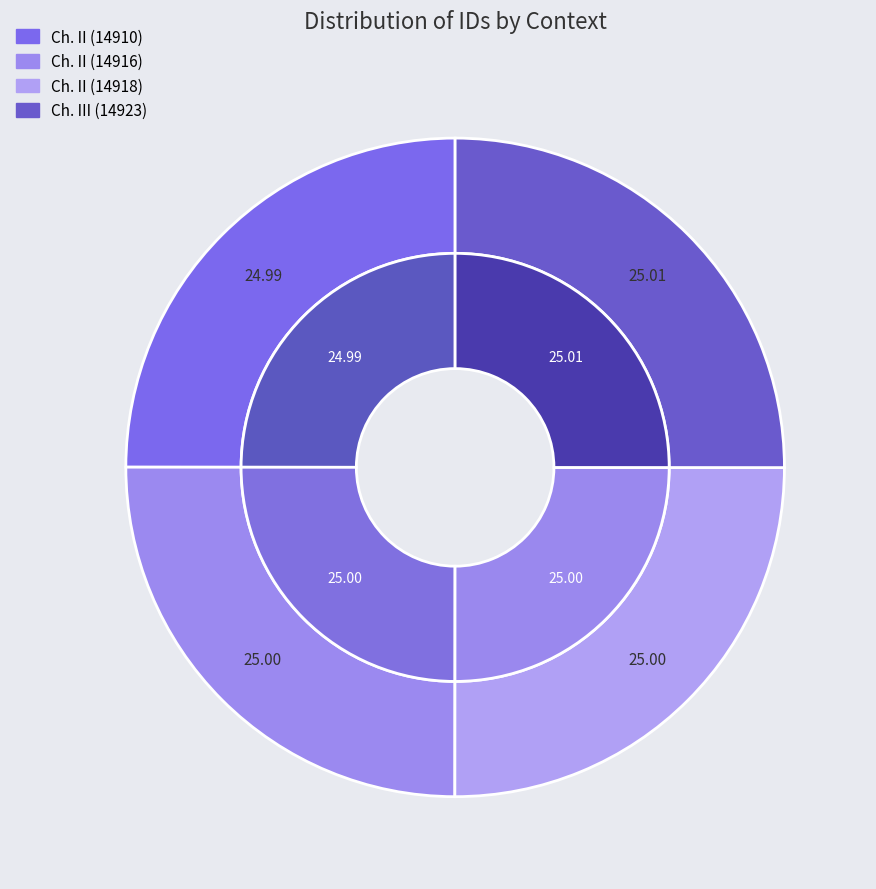

What percentage is the Chapter II. Phenomena and Laws of Memory (14916) slice, to the nearest percent?

25%